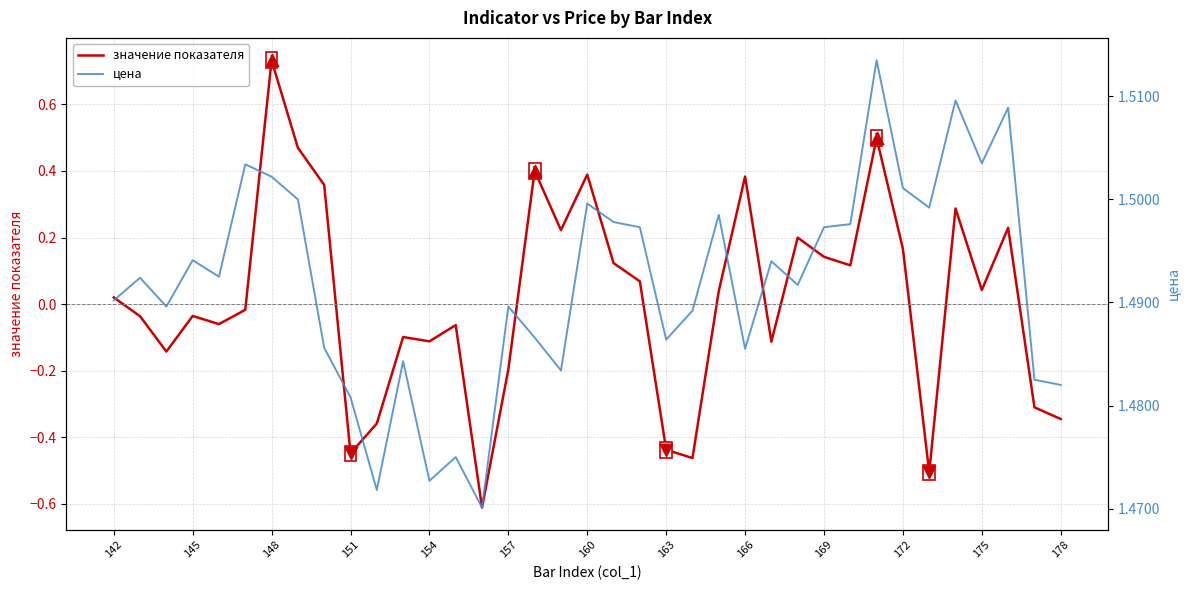

Which series reaches the minimum Y coordinate?

значение показателя